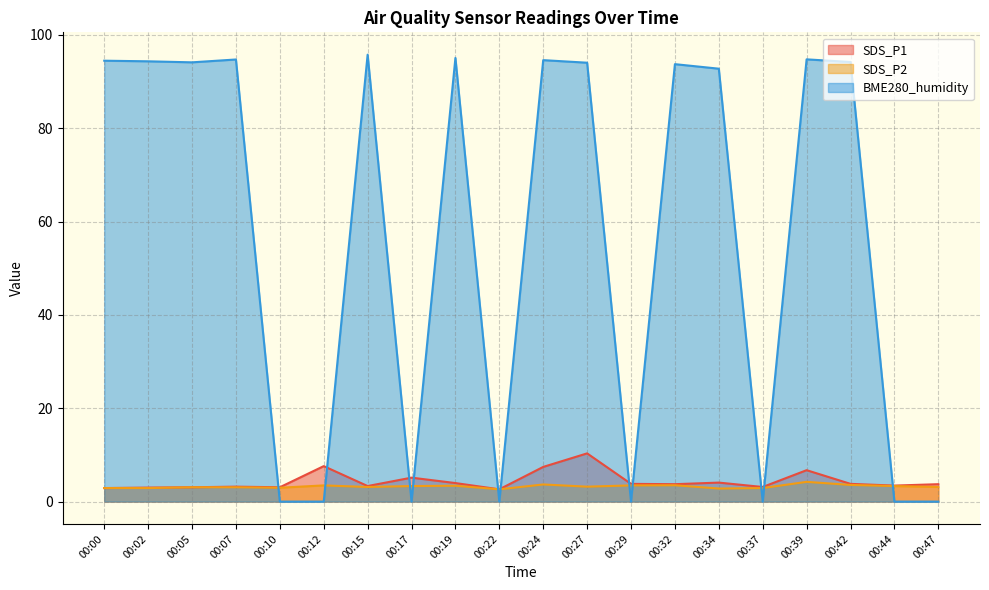

At which category is the sum across all series the highest?

00:27